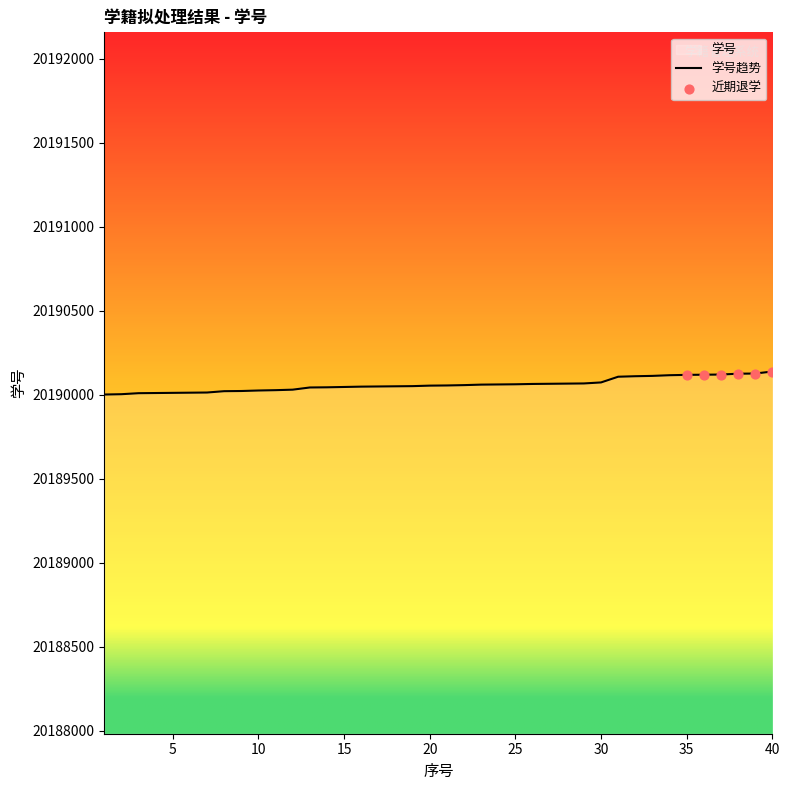

Between 11 and 36, which is larger?

36